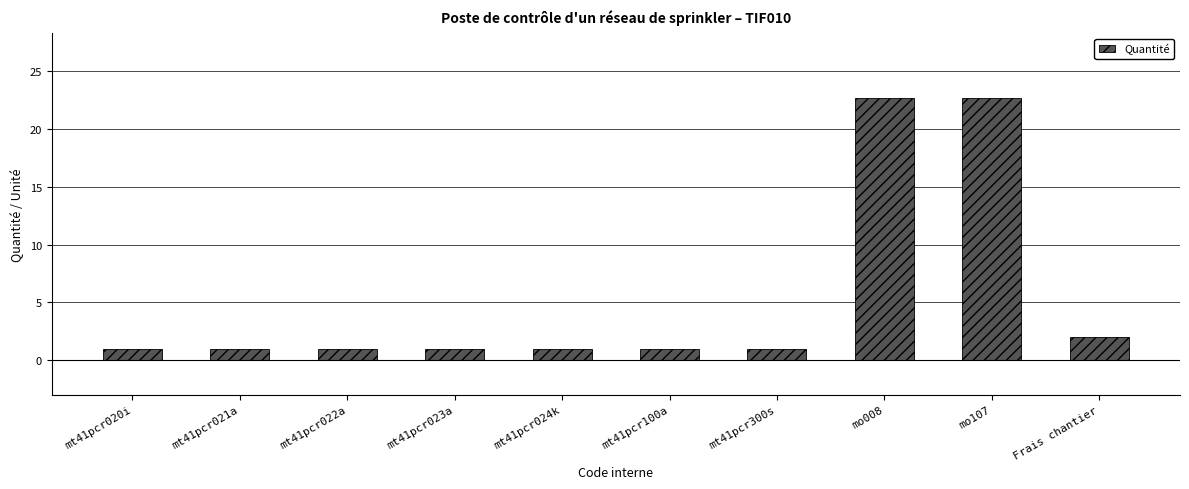

What is the maximum value shown in the chart?

22.6